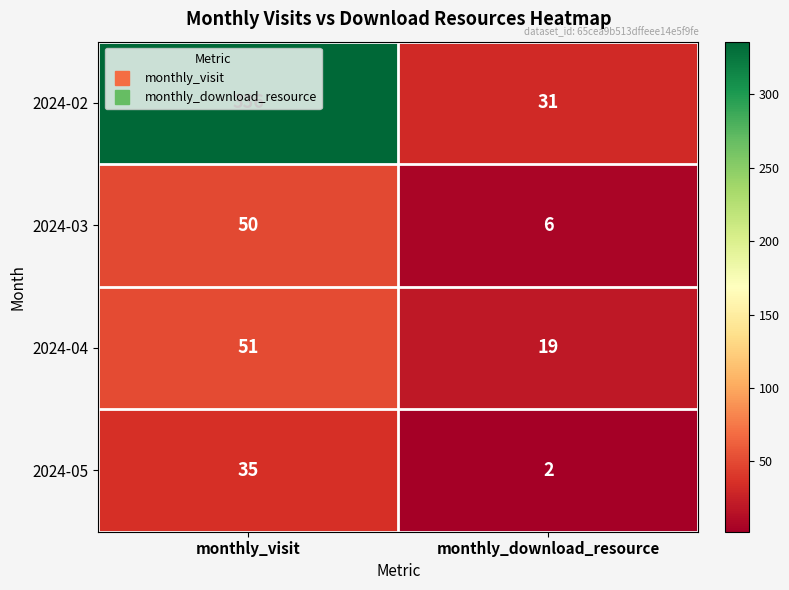

What is the difference between the 2024-02 values at monthly_download_resource and monthly_visit?

305